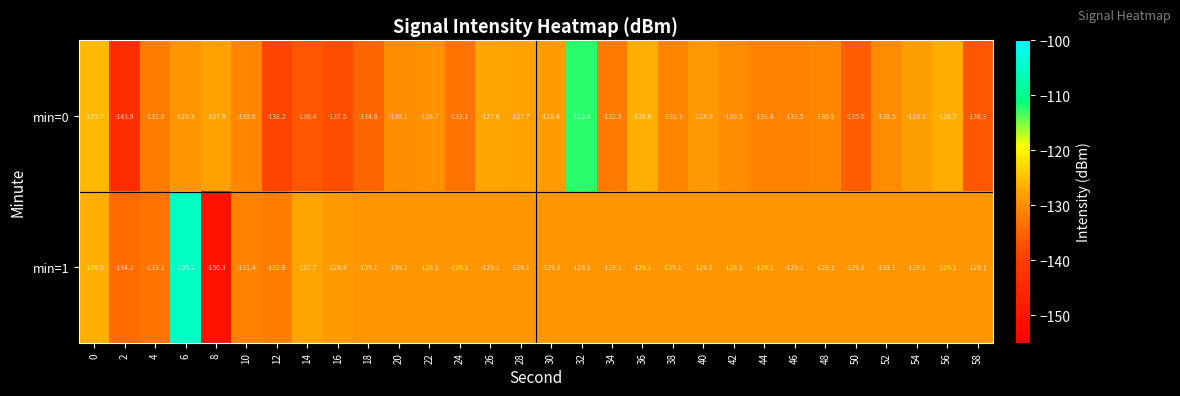

Which category has the highest value across all series?

6